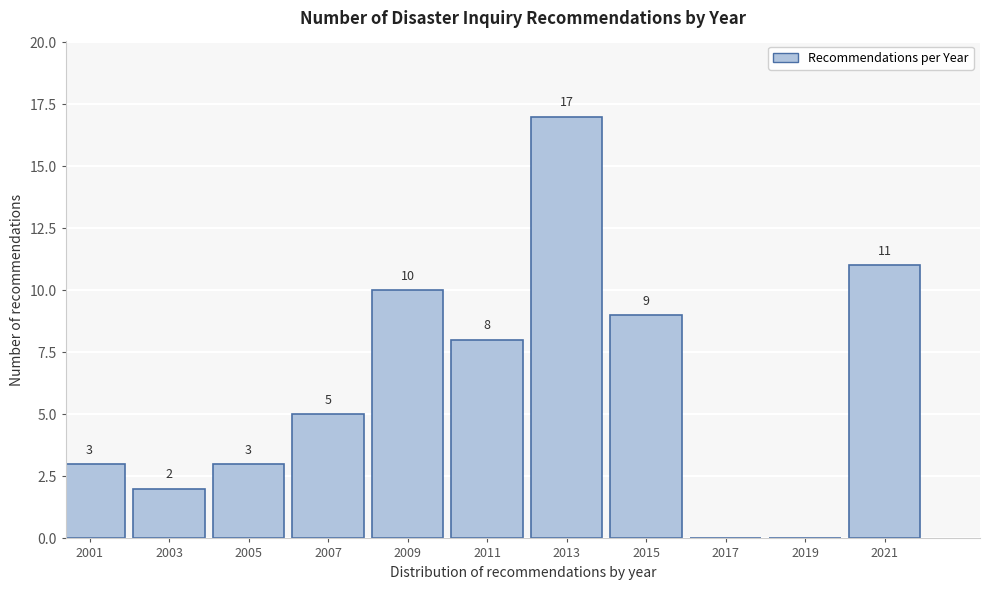

Reading right to left, extract all data points from this chart.

2021=11	2019=0	2017=0	2015=9	2013=17	2011=8	2009=10	2007=5	2005=3	2003=2	2001=3